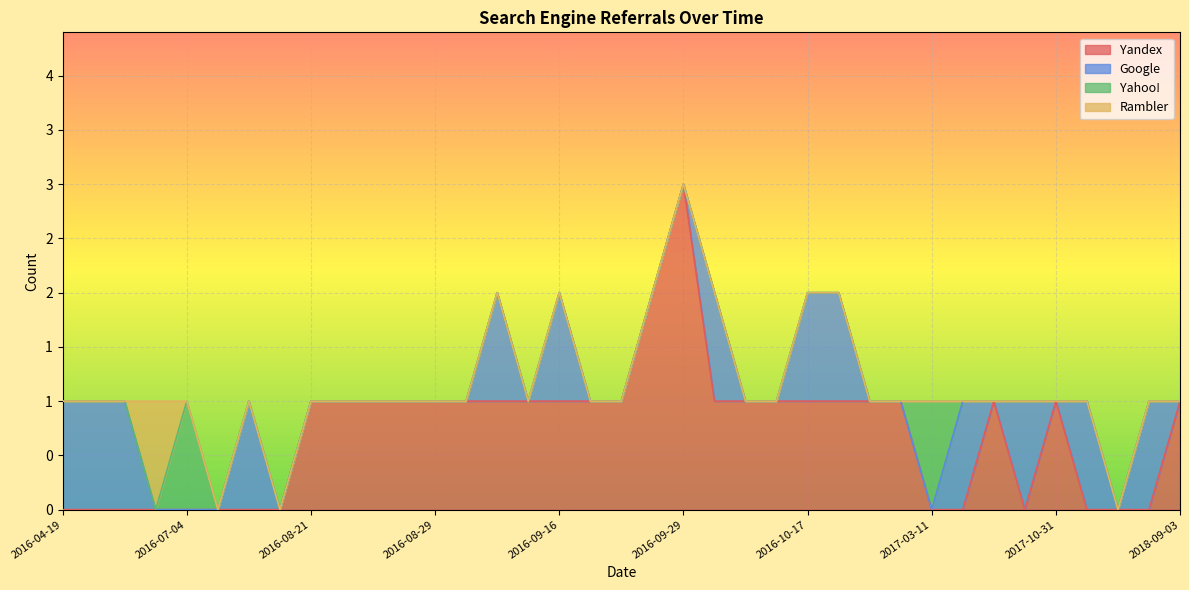

True or false: Yandex and Google cross at least once.

True